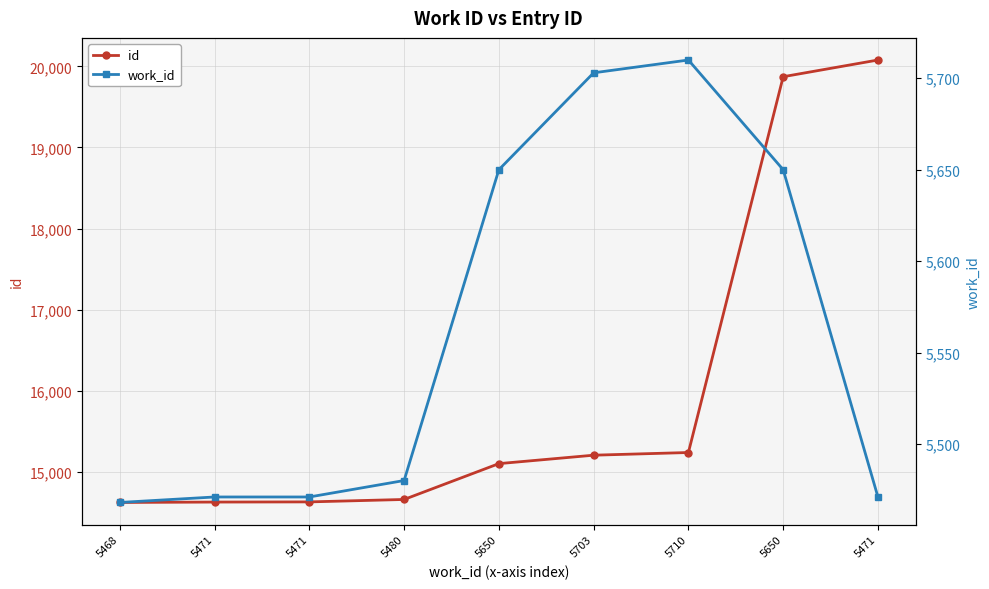

Is this an area chart (filled region under the line)?

No